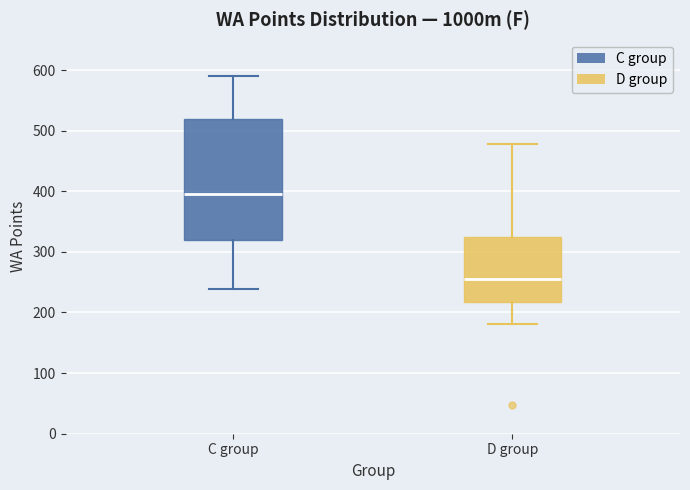

Where does the median line of the box for C group sit on the y-axis? The values are not printed on the chart, so give them approximately, as read against the axis.

400